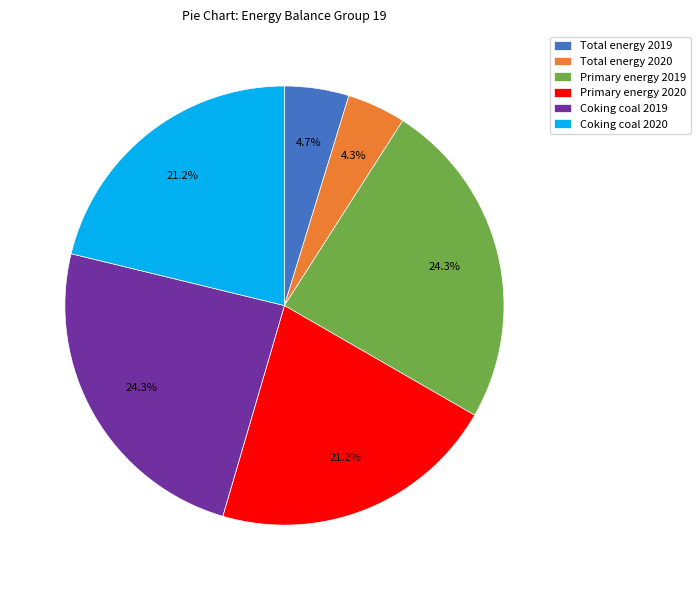

The Primary energy 2020 slice represents 10% of the pie. True or false?

False